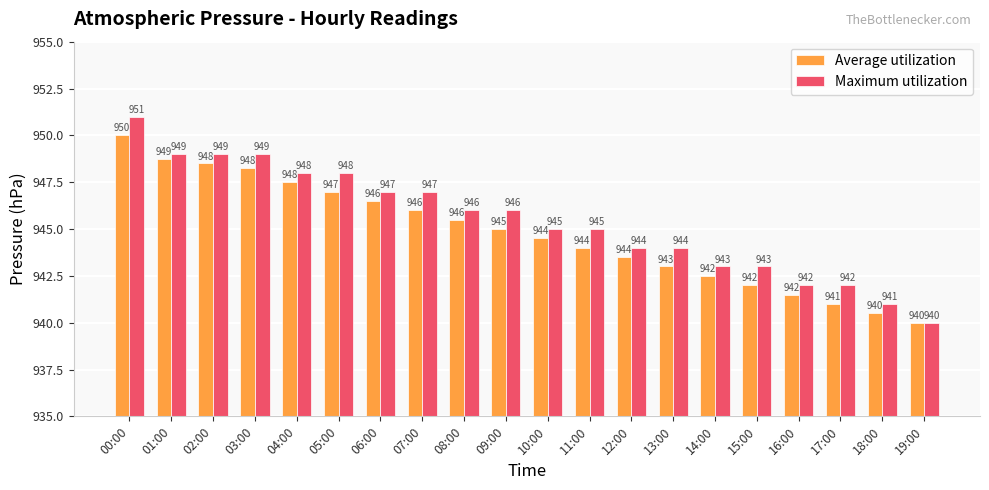

What is the highest value of the Maximum utilization series?

951.0